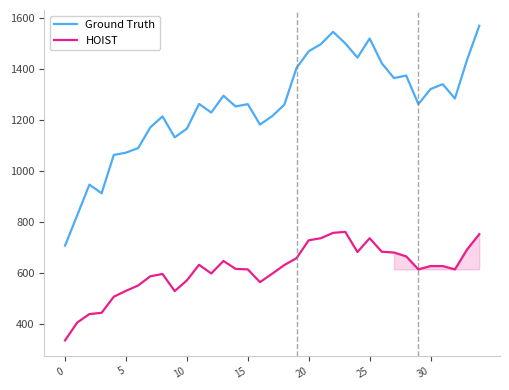

What is the difference between the maximum and minimum values in the HOIST series?

425